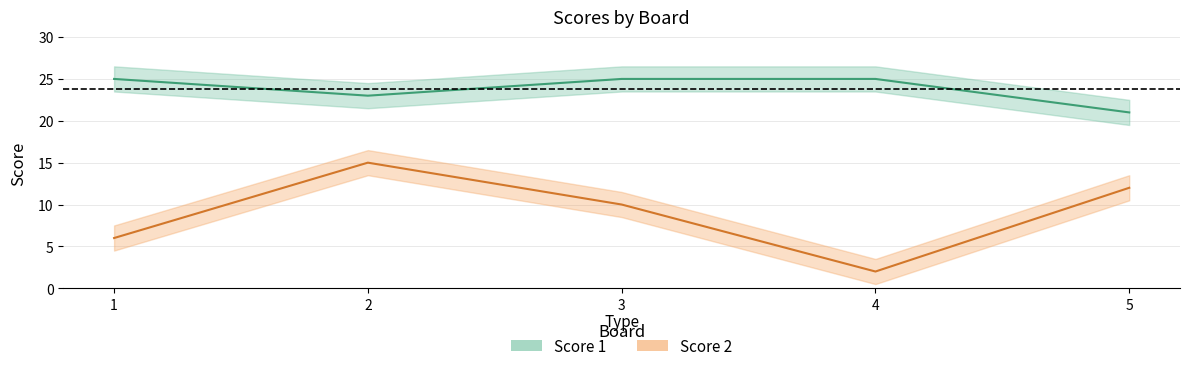

What is the difference between the maximum and minimum values in the Score 2 series?

13